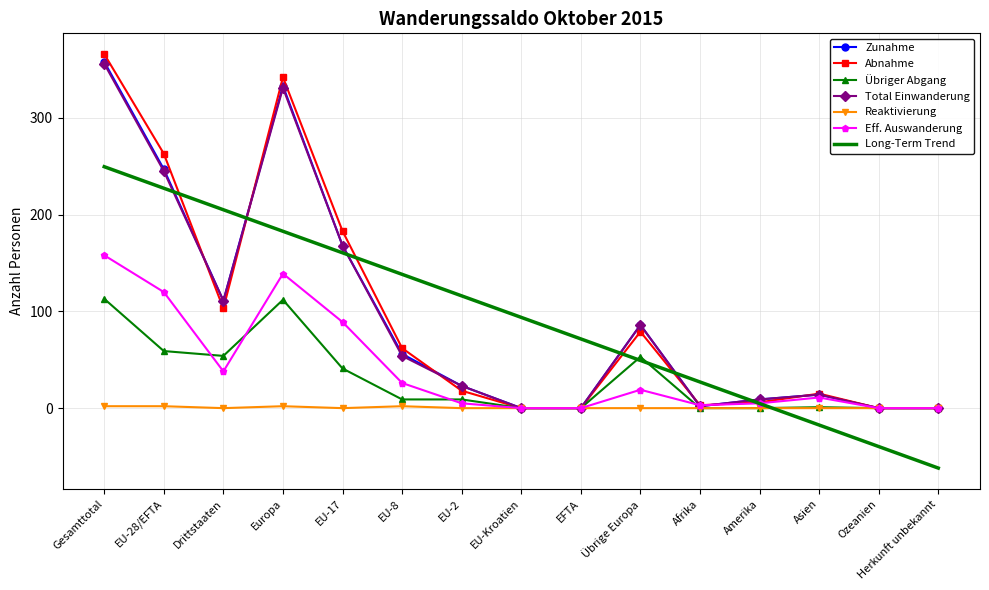

Where is Total Einwanderung nearest to the value 178?

EU-17